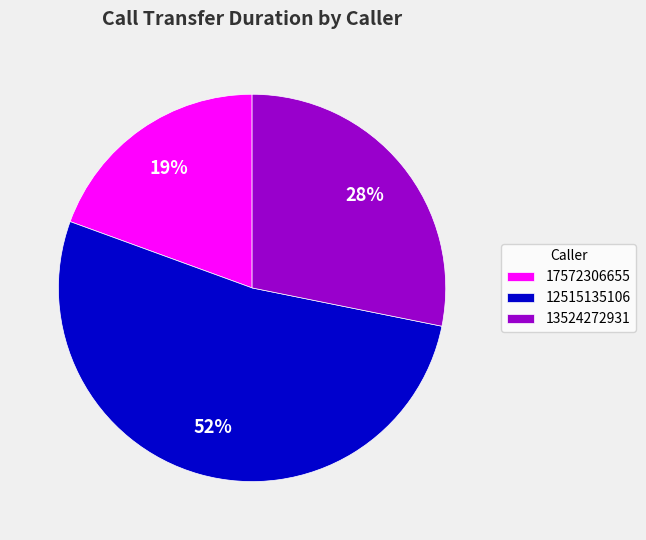

Combined, do 13524272931 and 12515135106 account for over 50%?

Yes